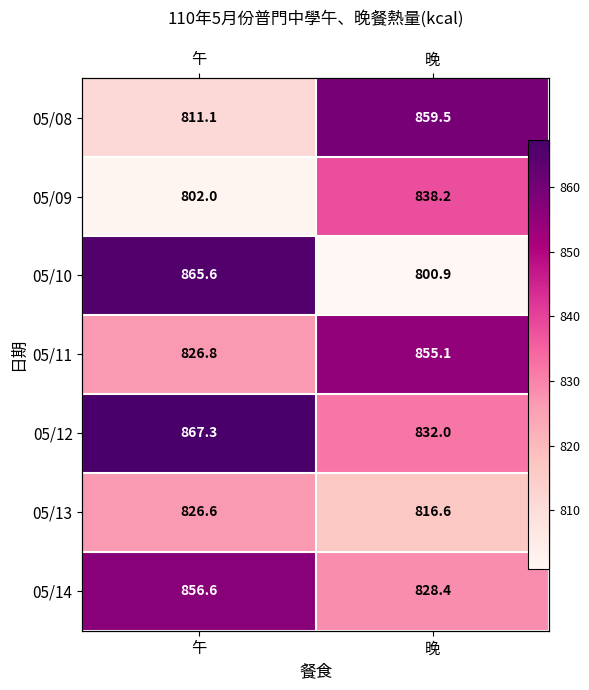

Which label corresponds to the smallest value in the chart?

晚